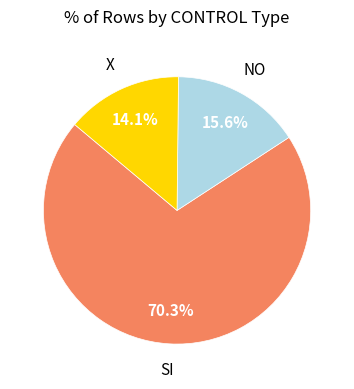

Does any single category account for the majority?

Yes